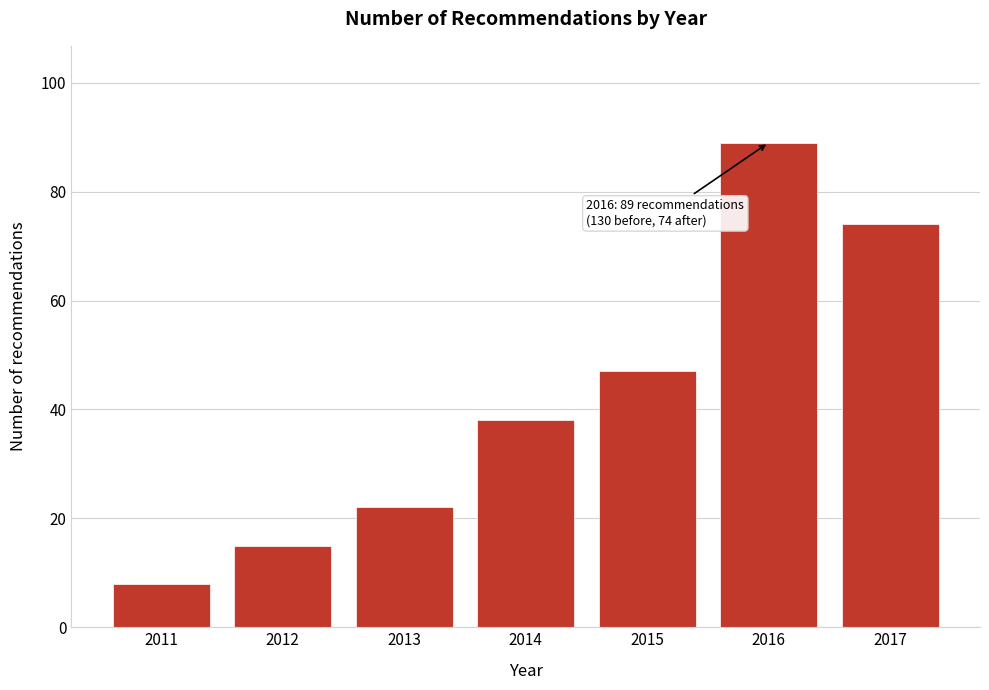

Reading right to left, extract all data points from this chart.

74	89	47	38	22	15	8